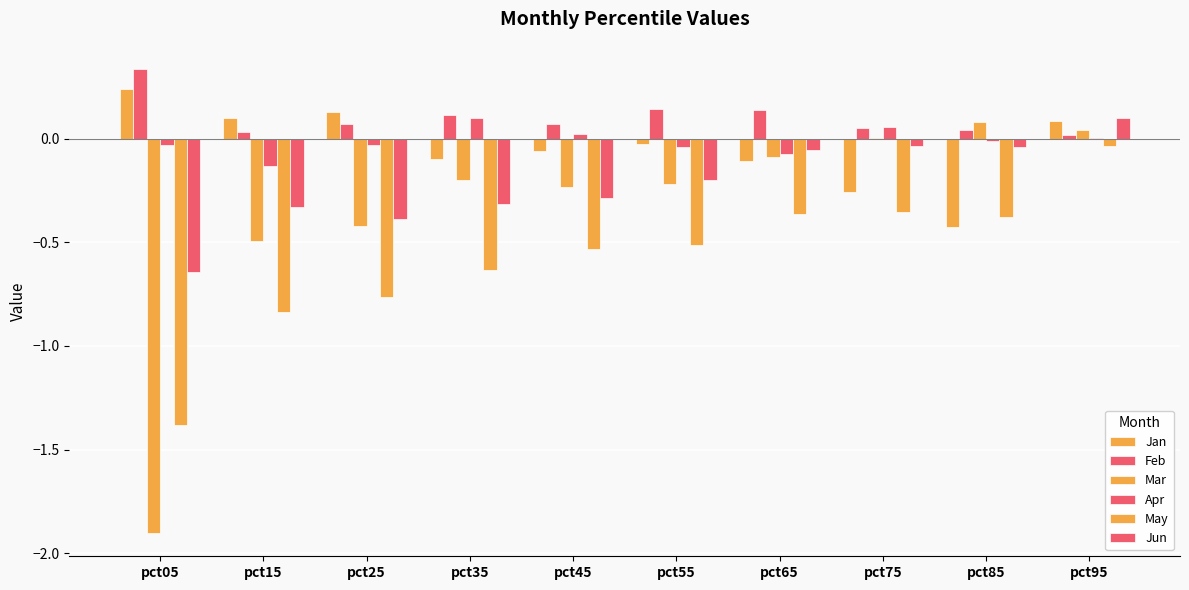

Count the number of categories in the chart.

10